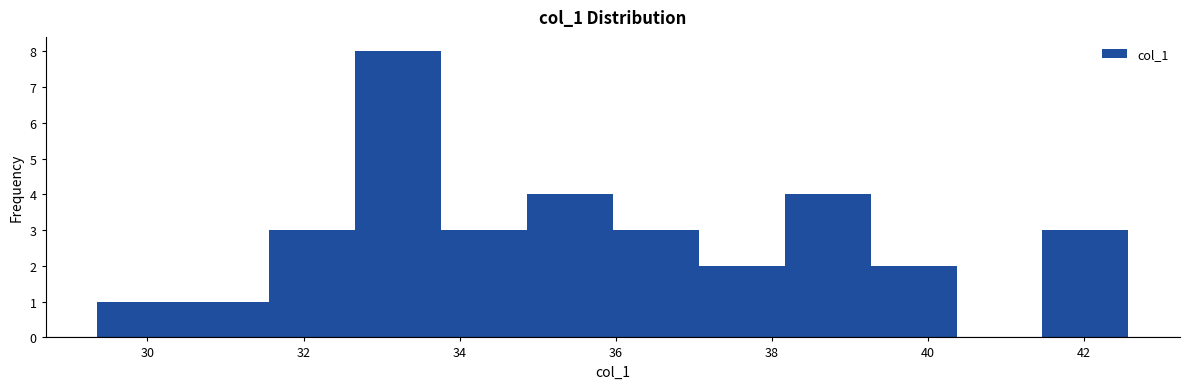

Reading left to right, list every bar in this chart as the range it spans on the x-axis followed by its height. Neither the bar edges nor the heights are printed on the chart, so give them approximately, as read against the axes.

29.4 to 30.4: 1
30.4 to 31.6: 1
31.6 to 32.6: 3
32.6 to 33.8: 8
33.8 to 34.8: 3
34.8 to 36.0: 4
36.0 to 37.0: 3
37.0 to 38.2: 2
38.2 to 39.2: 4
39.2 to 40.4: 2
40.4 to 41.4: 0
41.4 to 42.6: 3